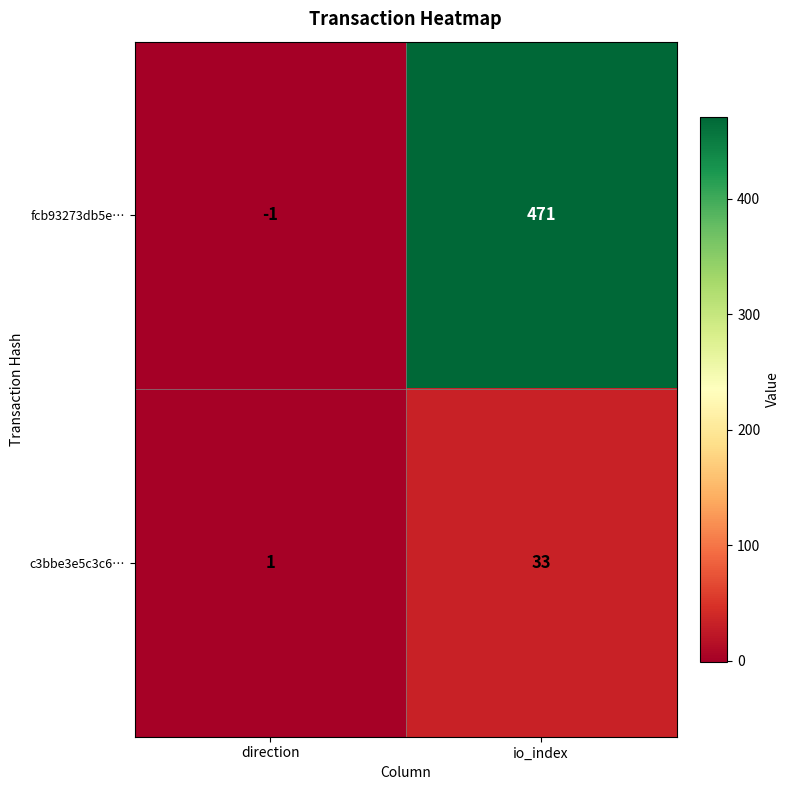

Reading right to left, extract all data points from this chart.

fcb93273db5e…: 471	-1
c3bbe3e5c3c6…: 33	1